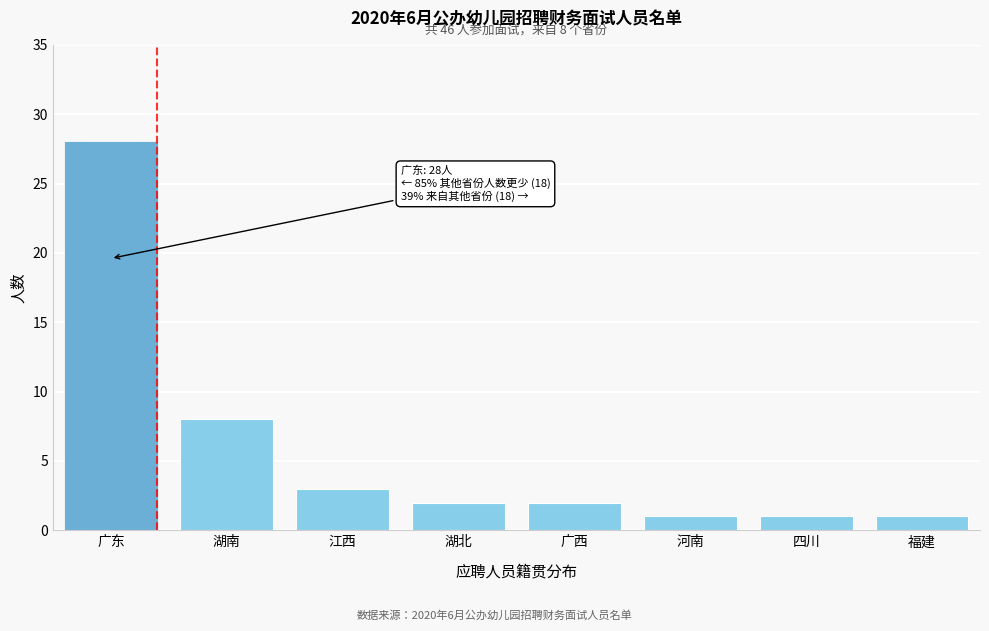

Reading left to right, list all the values displayed in this chart.

广东=28	湖南=8	江西=3	湖北=2	广西=2	河南=1	四川=1	福建=1